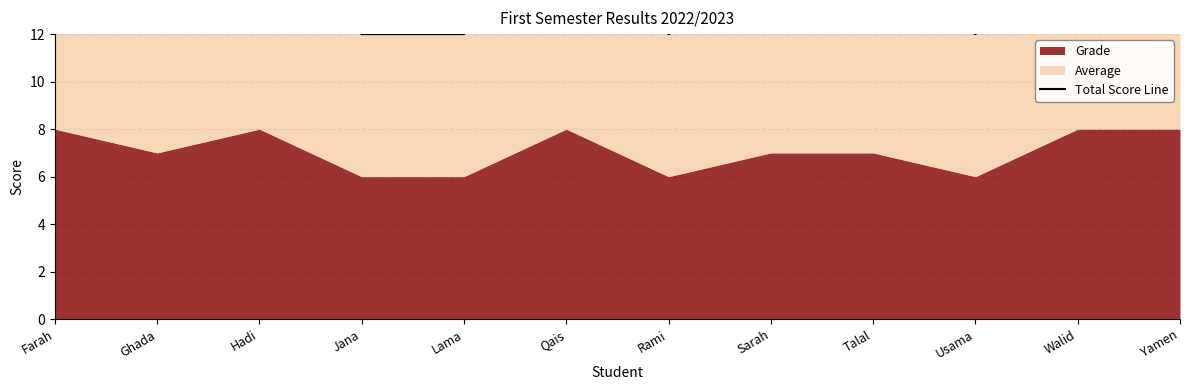

True or false: the data shows 24 at Ghada.

False